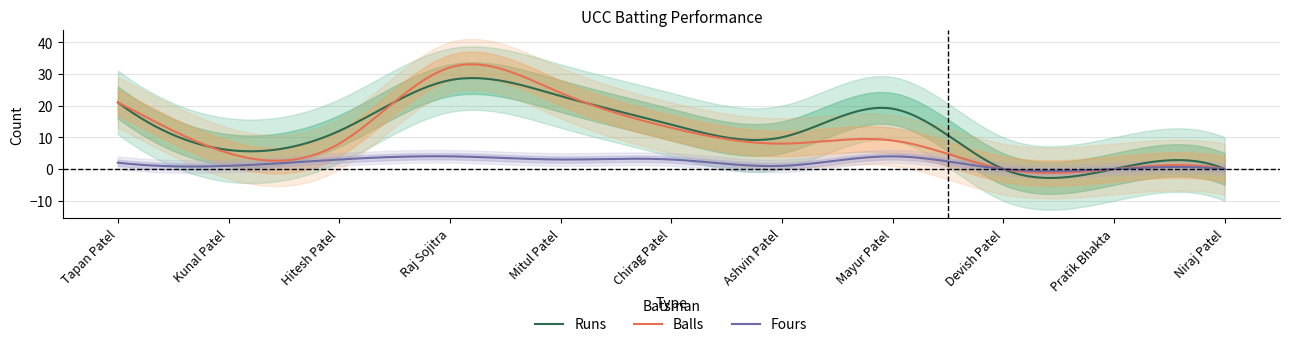

Where is the first local maximum for Balls?

Raj Sojitra